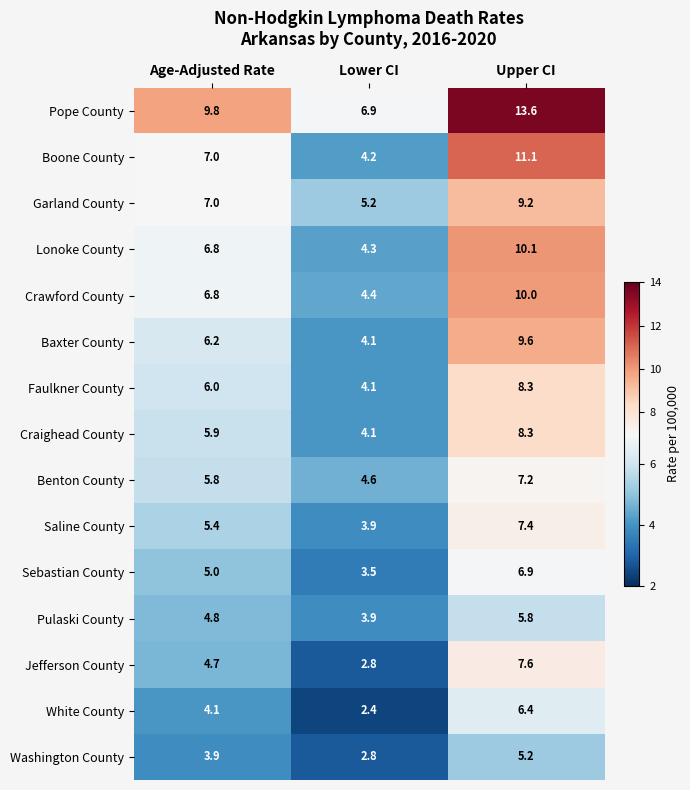

Rank the categories by White County value from lowest to highest.

Lower CI, Age-Adjusted Rate, Upper CI